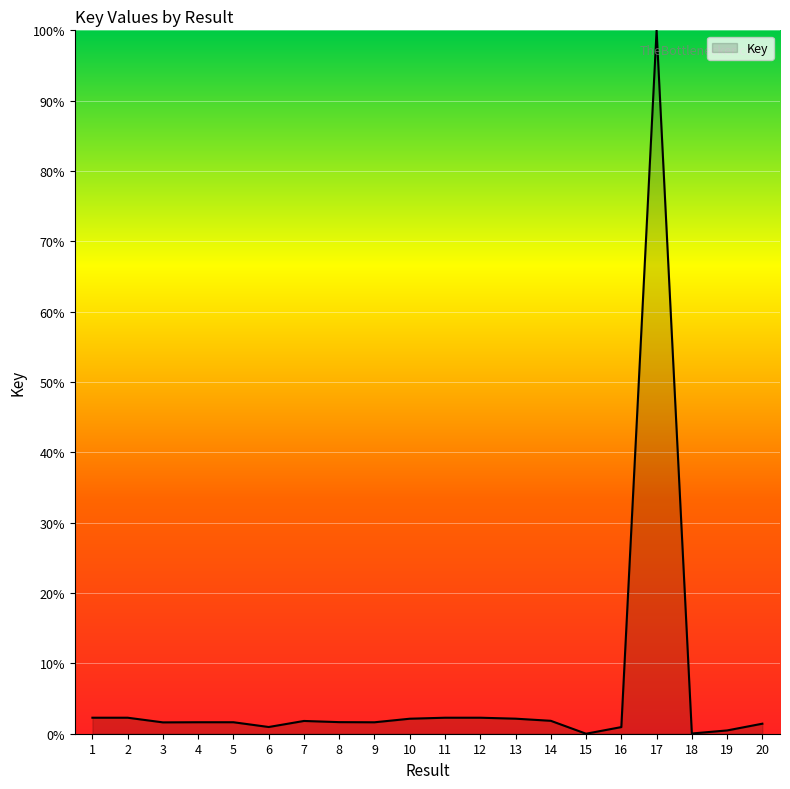

What is the difference between the maximum and second lowest values?

100.0